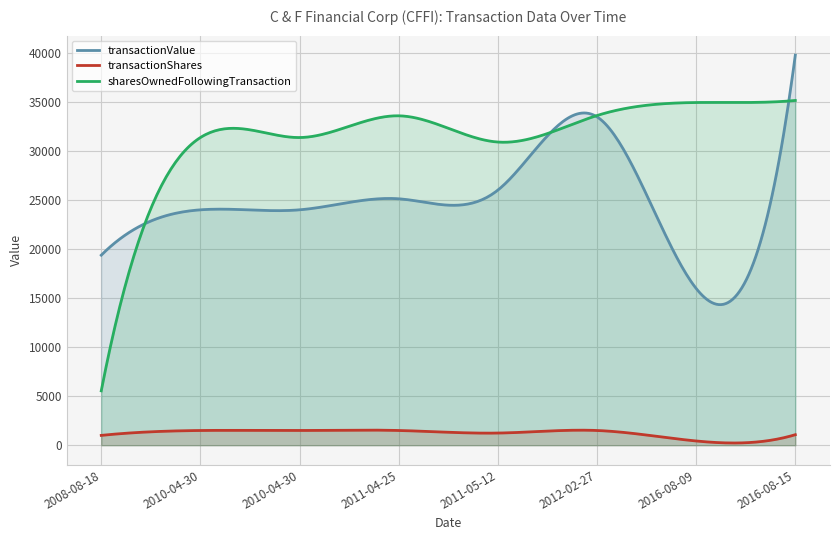

Rank the series at 2010-04-30 from highest to lowest value.

sharesOwnedFollowingTransaction, transactionValue, transactionShares